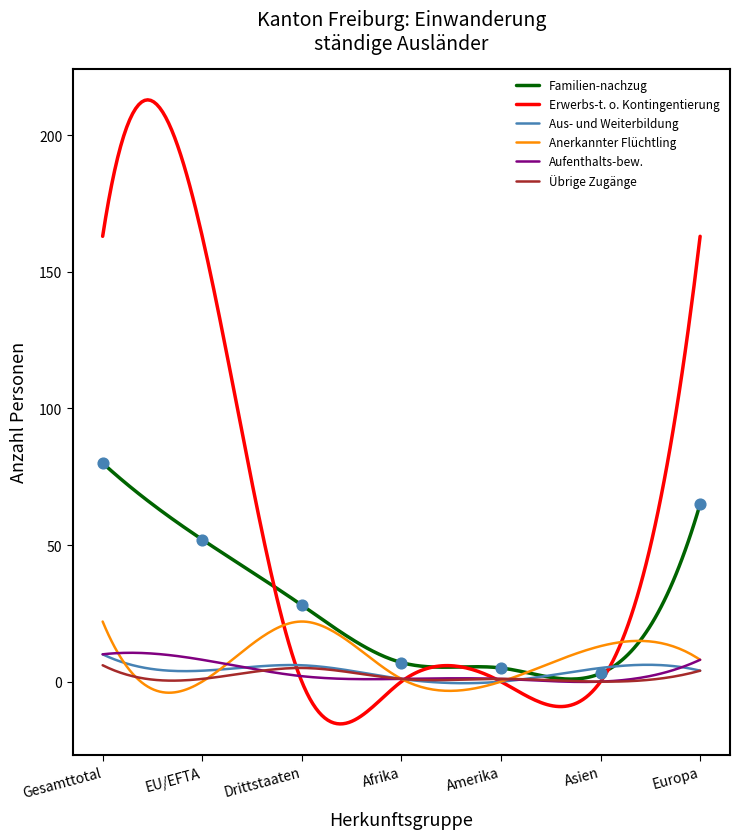

At how many categories does at least one series exceed 155?

3